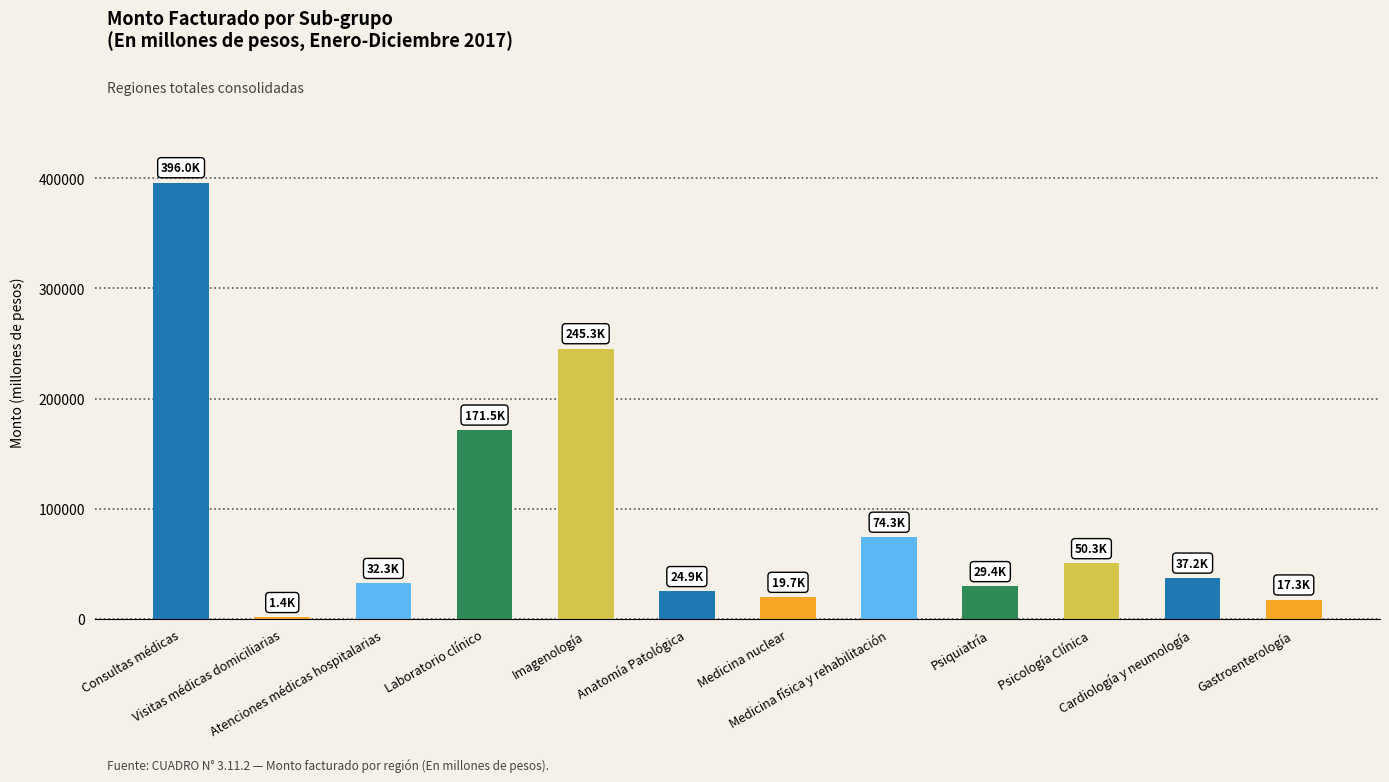

What is the greatest value displayed?

395988.2